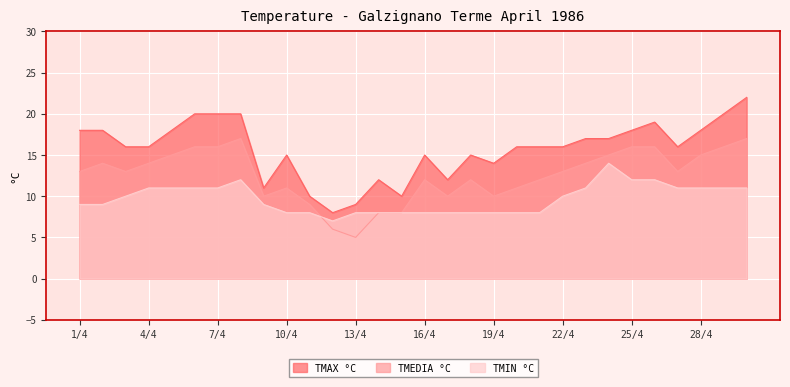

What is the label of the 25th point from the right?

6/4